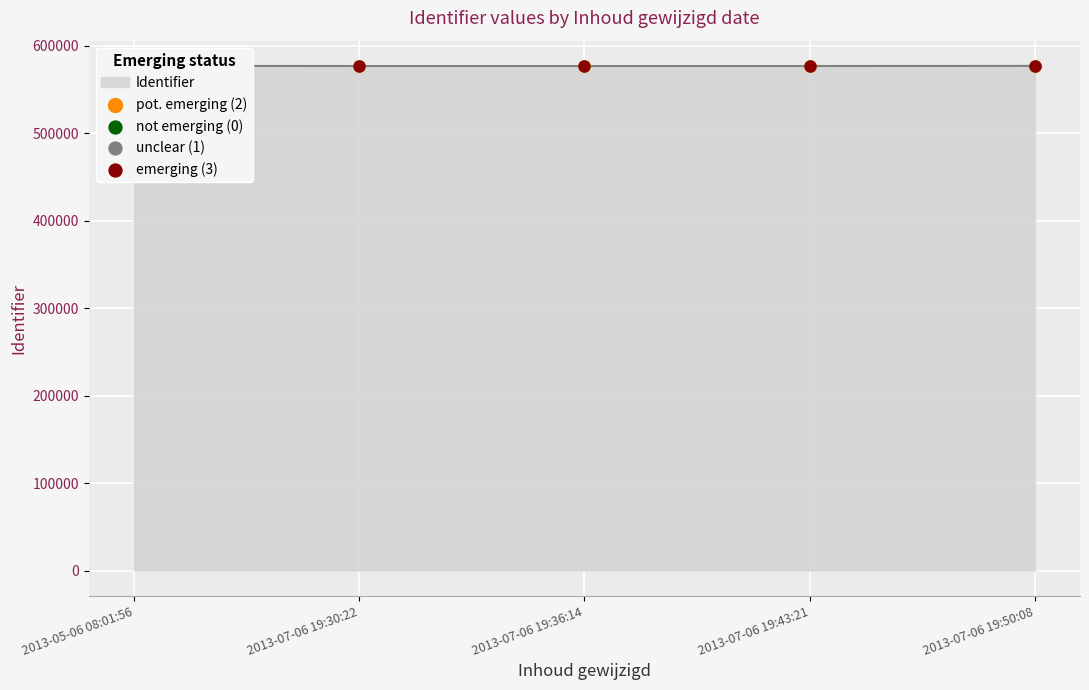

Is the value of not emerging (0) at 2013-07-06 19:50:08 greater than the value of unclear (1) at 2013-07-06 19:50:08?

Yes